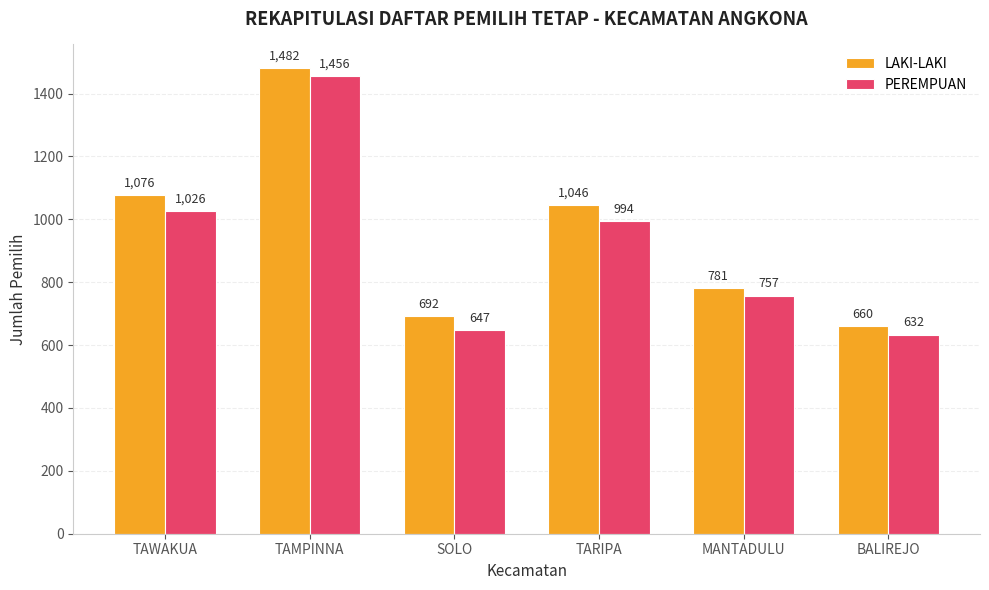

Is it true that PEREMPUAN equals 1358 at MANTADULU?

False